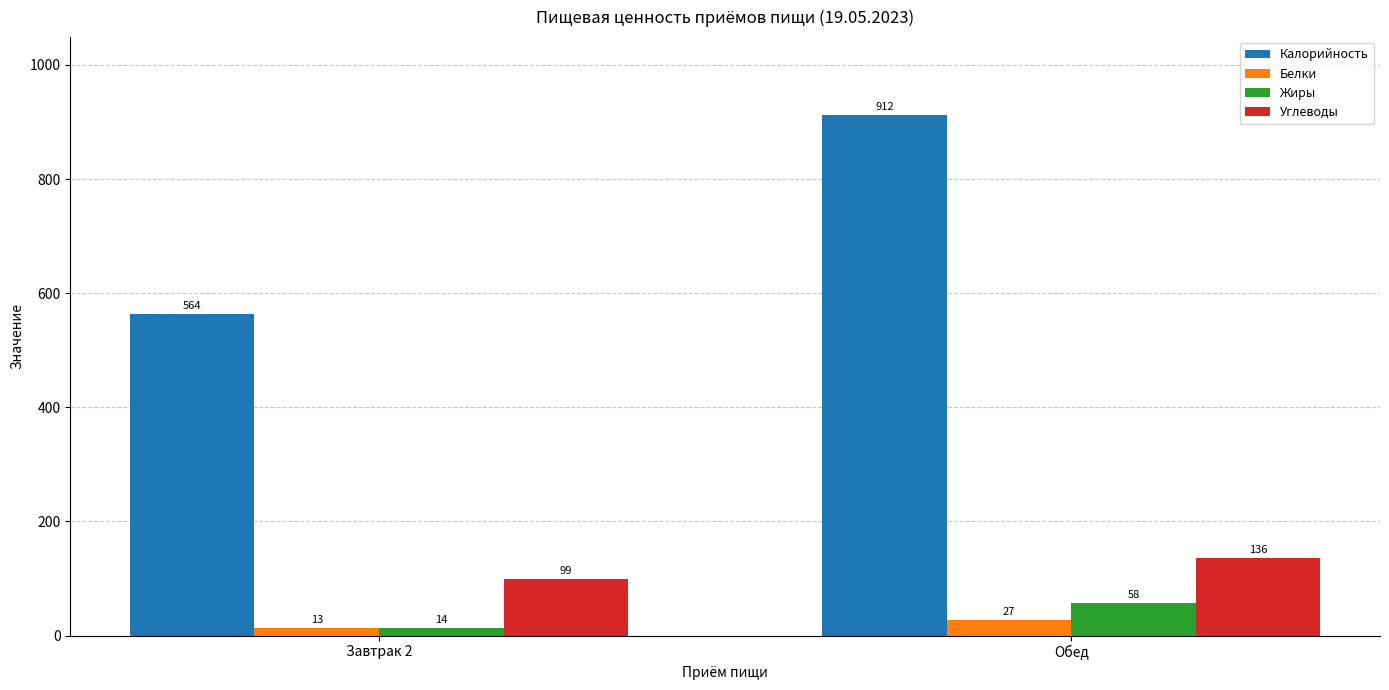

At Обед, list the series in order from largest to smallest.

Калорийность, Углеводы, Жиры, Белки